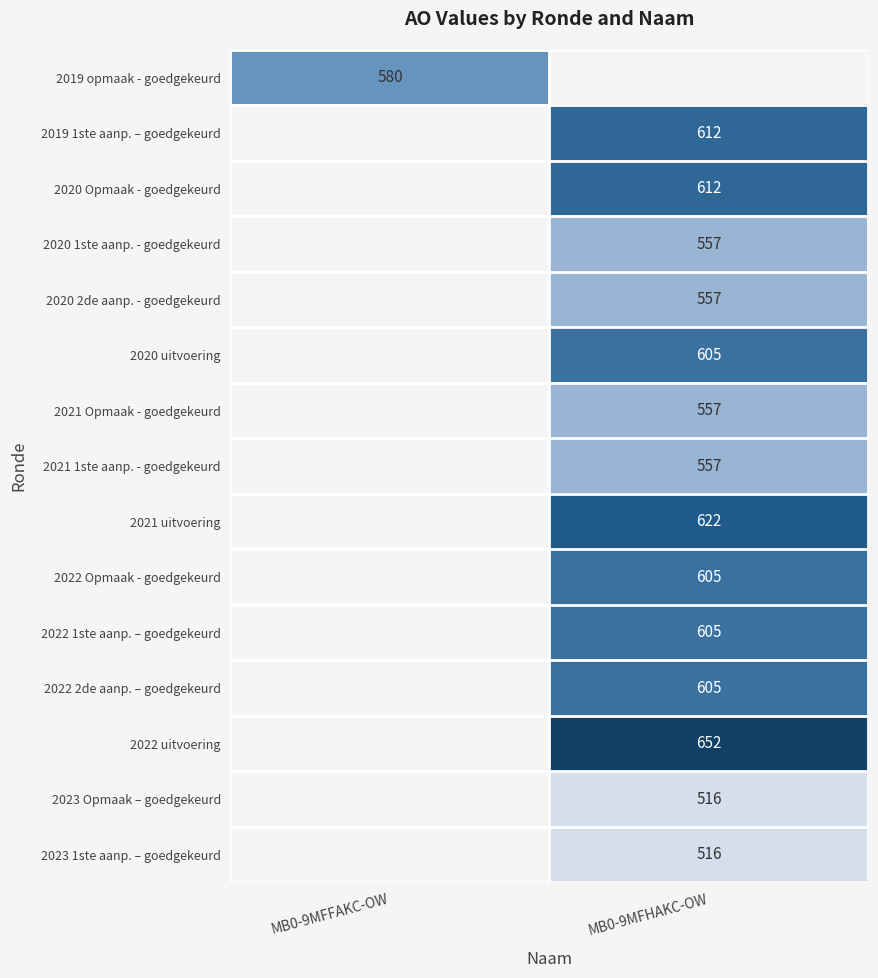

Is it true that 2021 1ste aanp. - goedgekeurd equals 886 at MB0-9MFHAKC-OW?

False